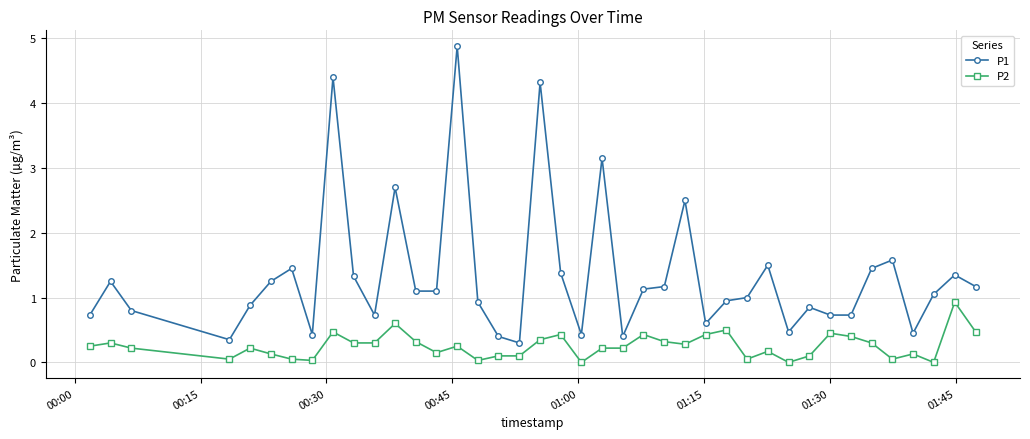

What is the difference between the maximum and minimum values in the P2 series?

0.9